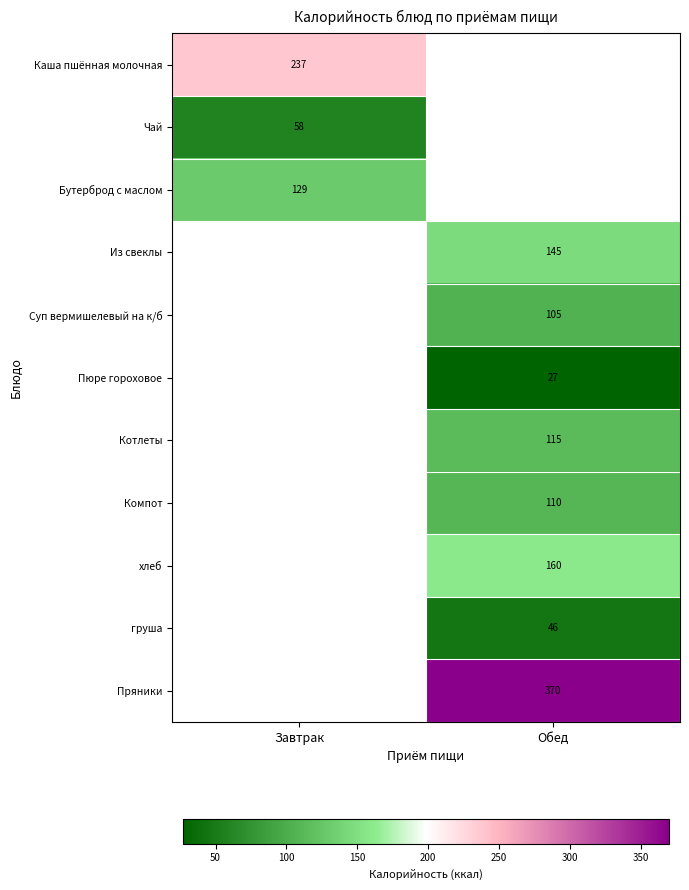

The value of Суп вермишелевый на к/б at Обед is 34. True or false?

False